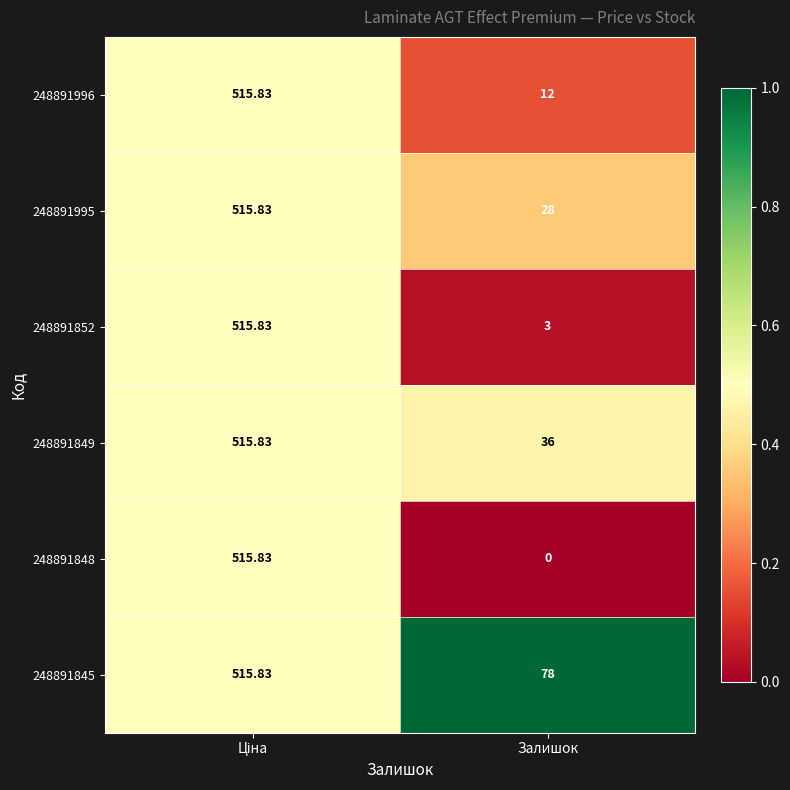

Which series has the widest spread of values?

248891848